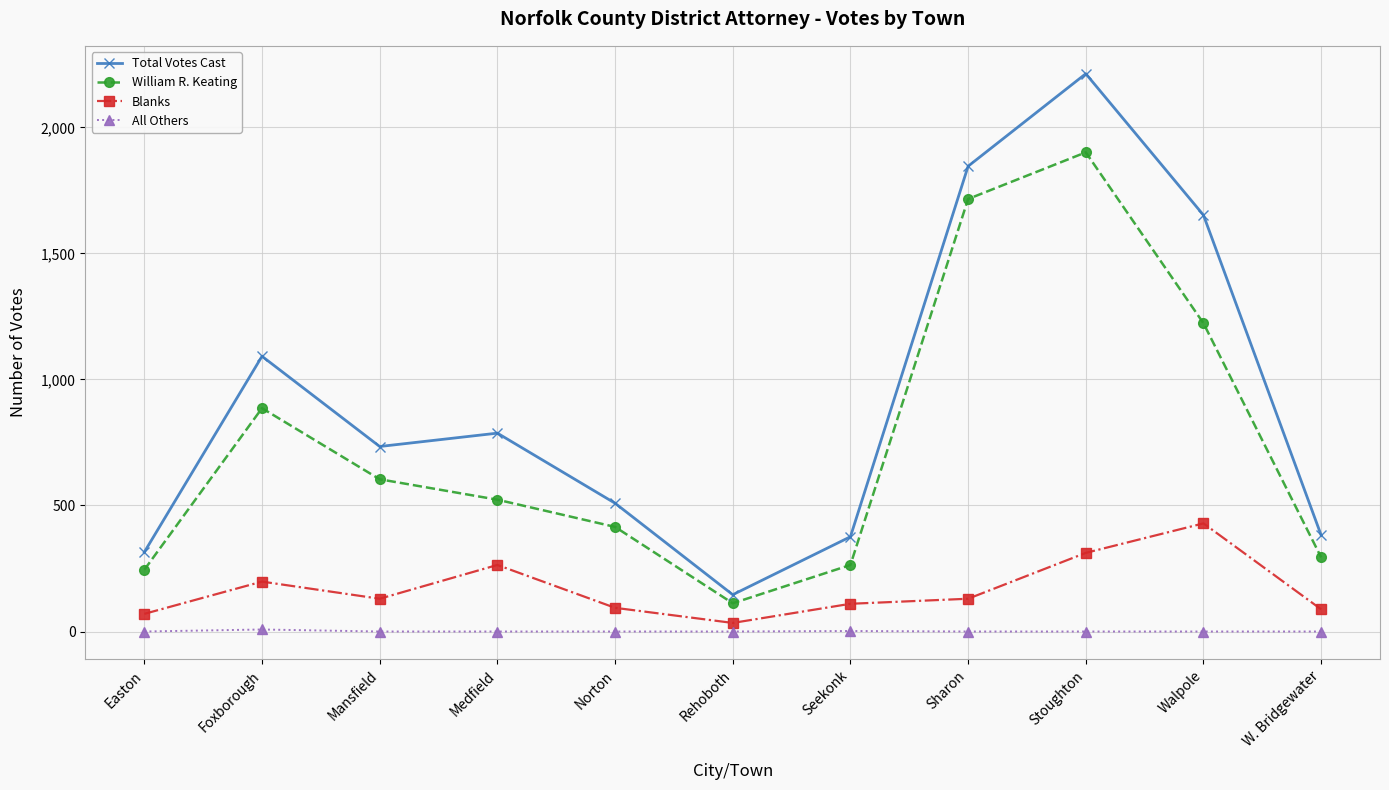

True or false: Total Votes Cast and All Others intersect in this chart.

False